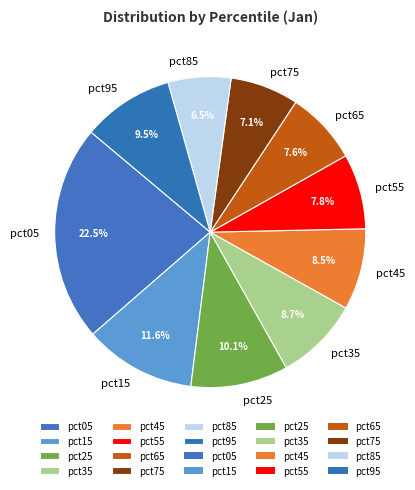

To the nearest percent, what is the difference between the largest and smallest slice percentages?

16%